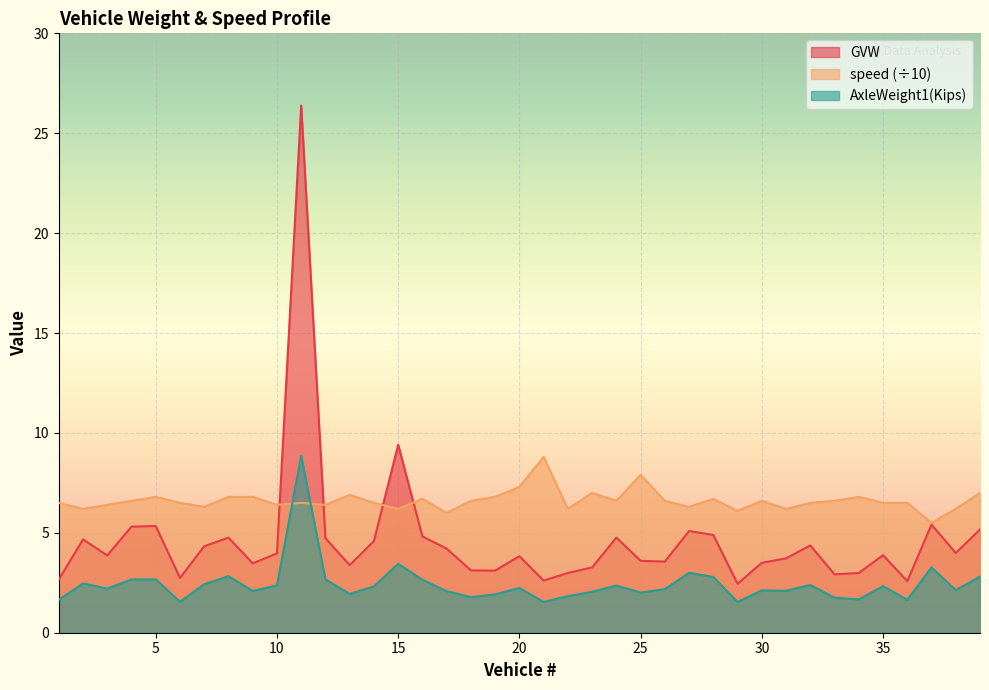

Rank the series by their average value, from lowest to highest.

AxleWeight1(Kips), GVW, speed (÷10)